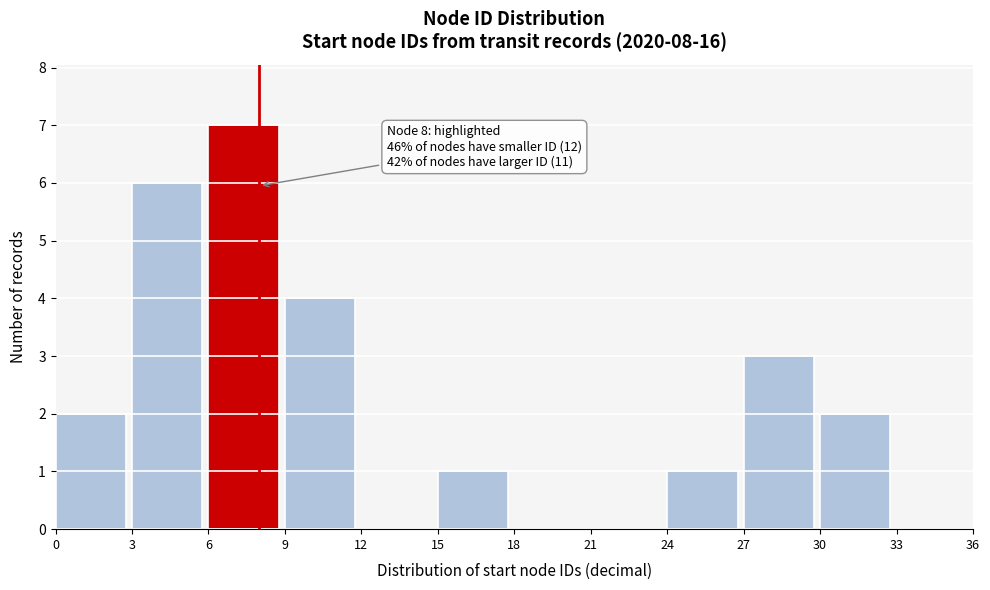

Which range on the x-axis has the tallest bar?

6 to 9